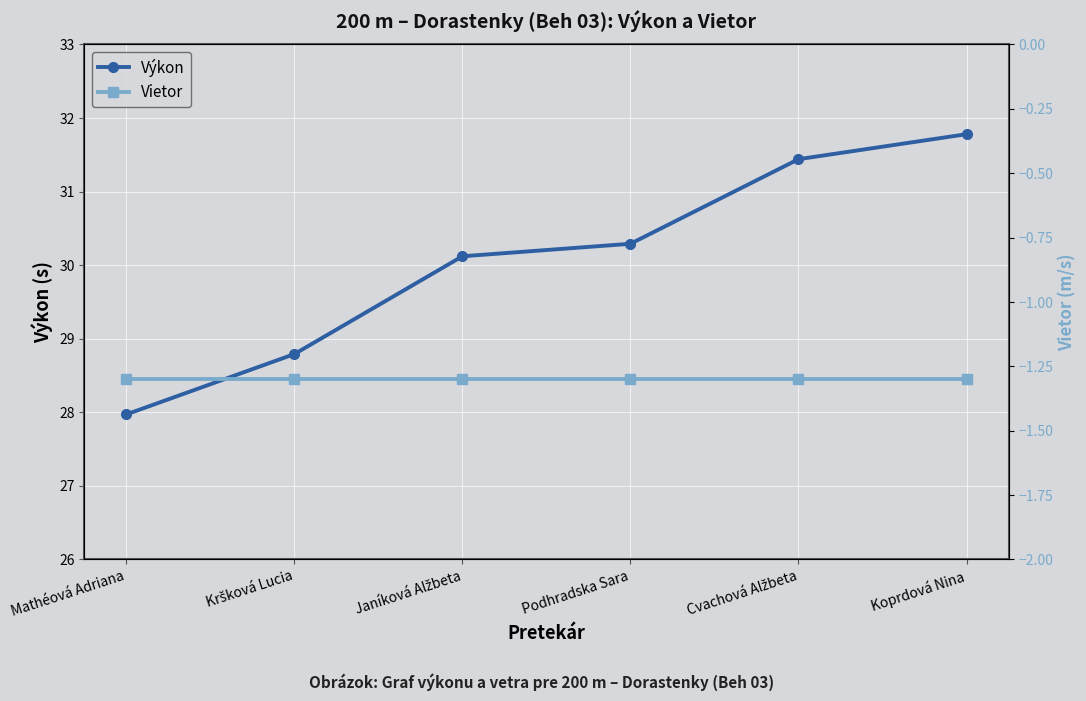

Reading right to left, list all the values displayed in this chart.

Výkon: 31.8	31.4	30.3	30.1	28.8	28.0
Vietor: -1.3	-1.3	-1.3	-1.3	-1.3	-1.3